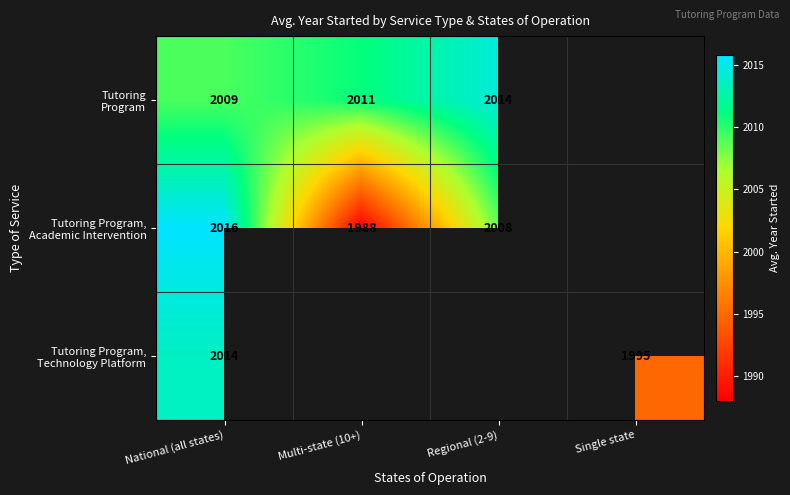

How many series are shown in this chart?

3